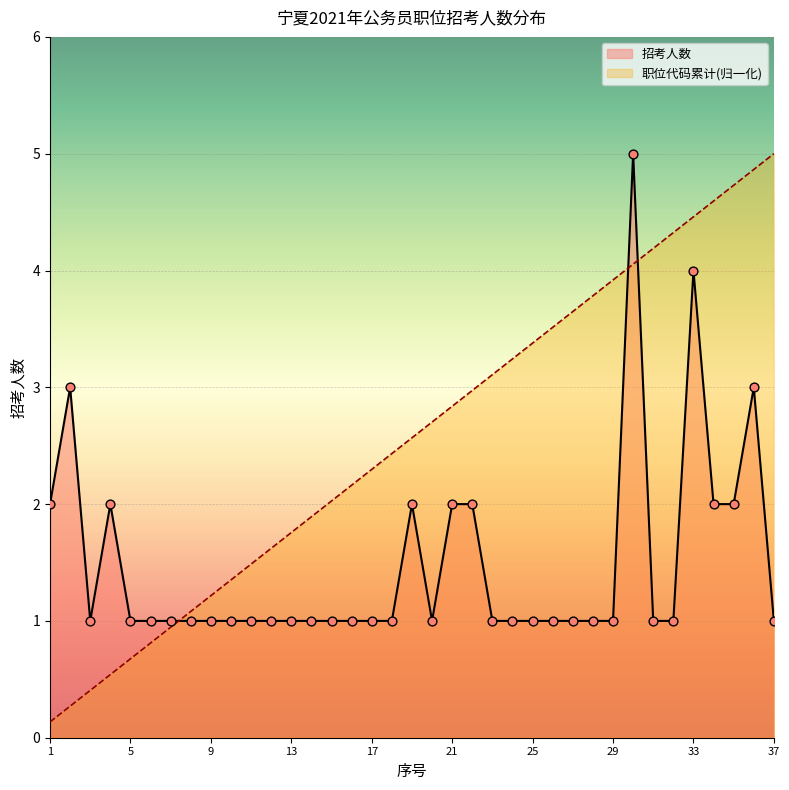

Which series reaches the maximum Y coordinate?

招考人数